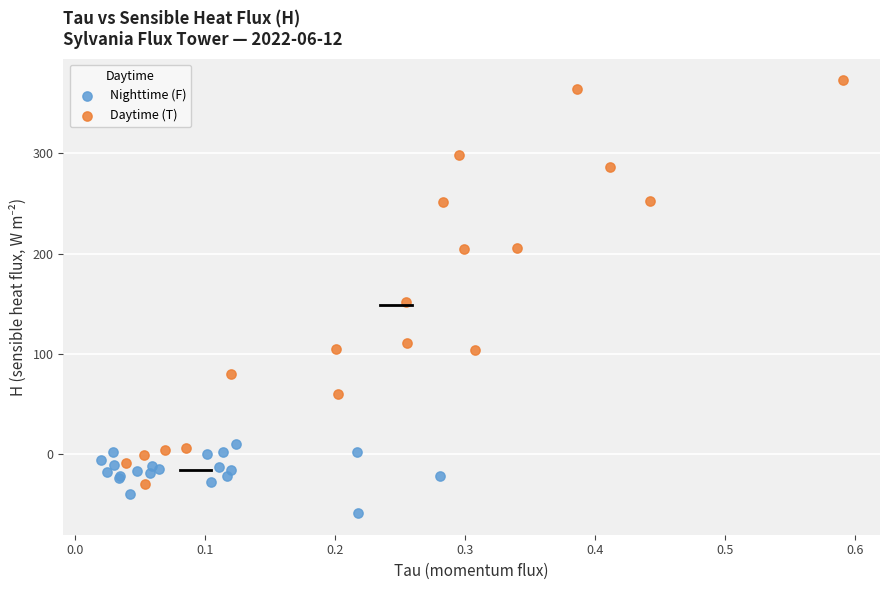

Which series contains the highest Y value?

Daytime (T)